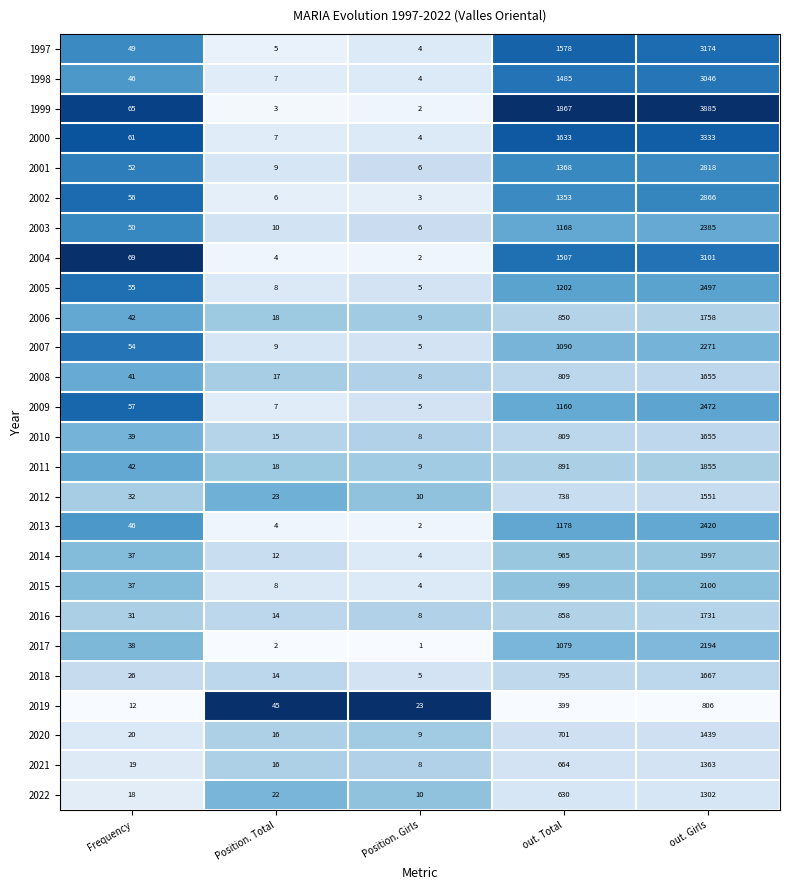

What is the difference between the highest and lowest values at Frequency?

57